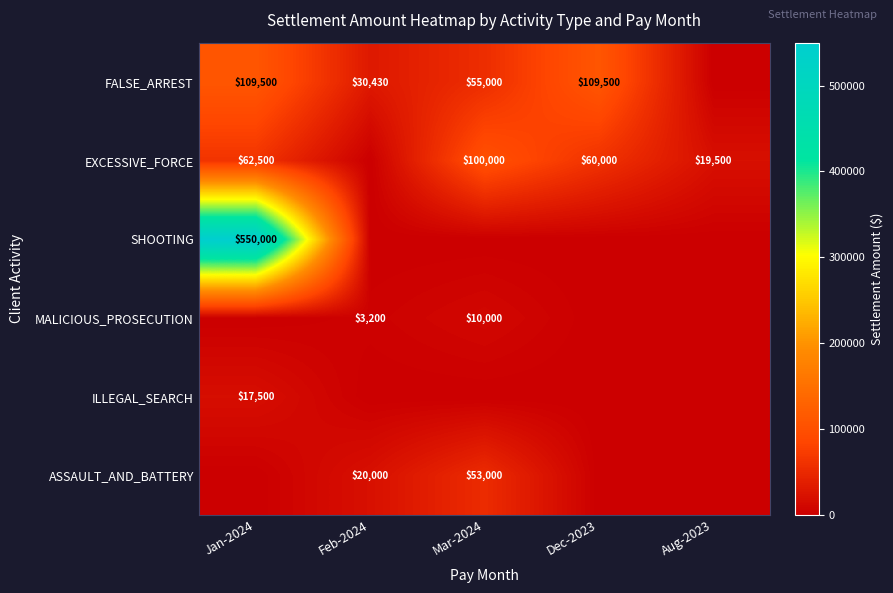

At which category is the sum across all series the highest?

Jan-2024